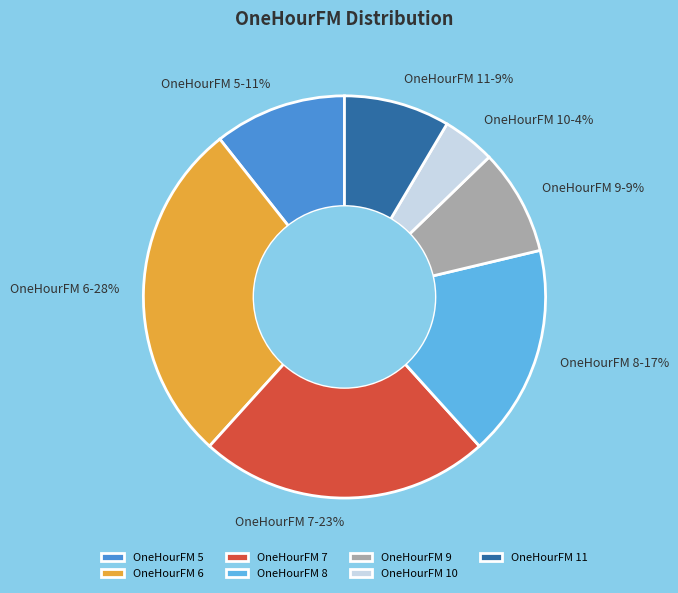

Which category has the smallest portion of the pie?

OneHourFM 10